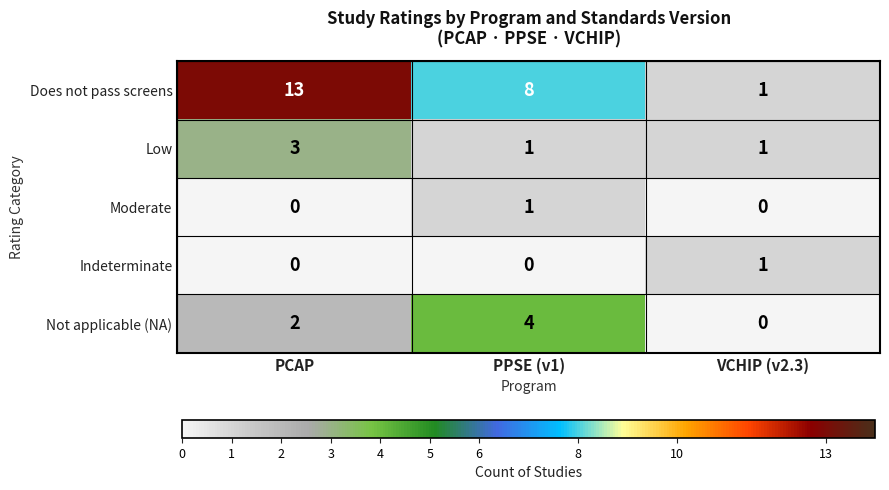

At how many categories does at least one series exceed 6?

2